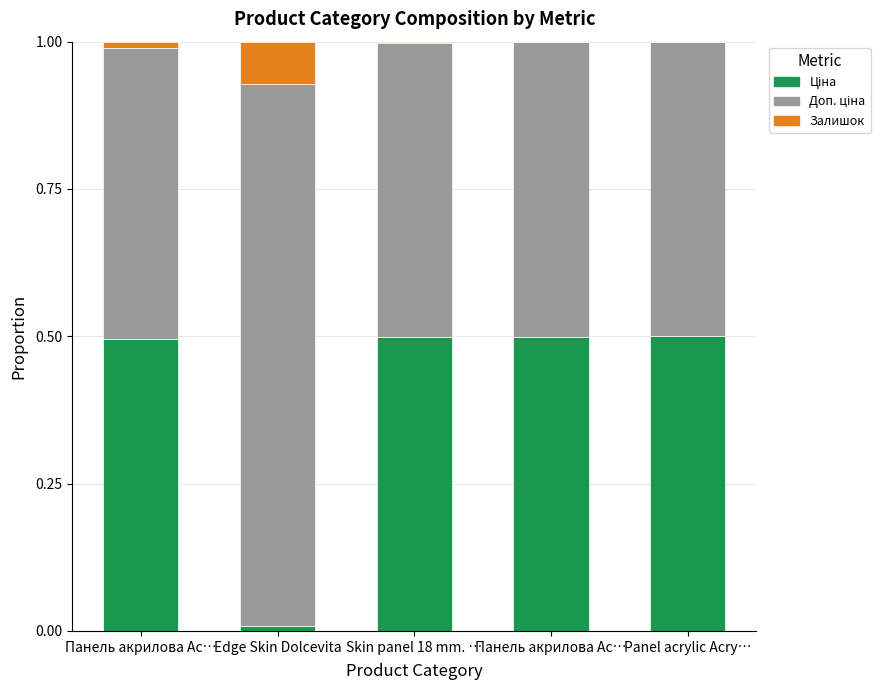

Are the bars grouped side by side (vs. stacked)?

No